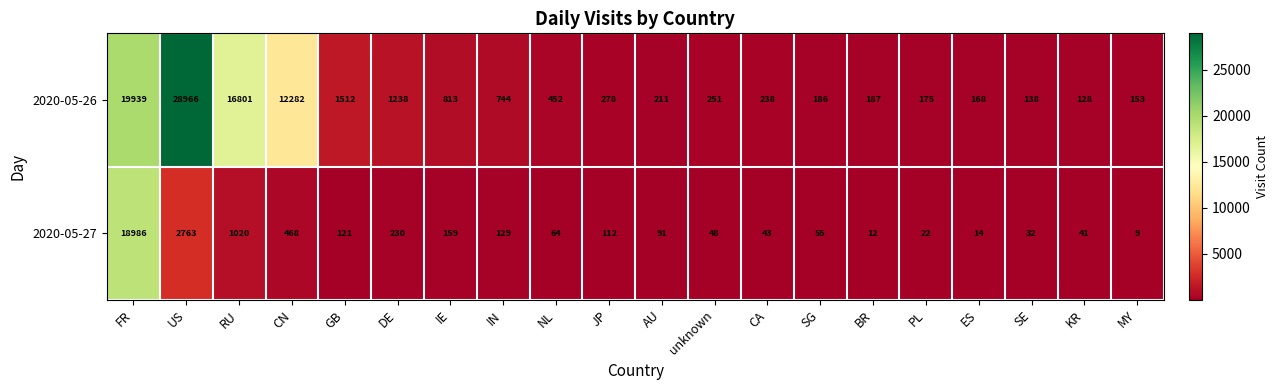

What is the difference between the second highest and minimum values in the 2020-05-26 series?

19811